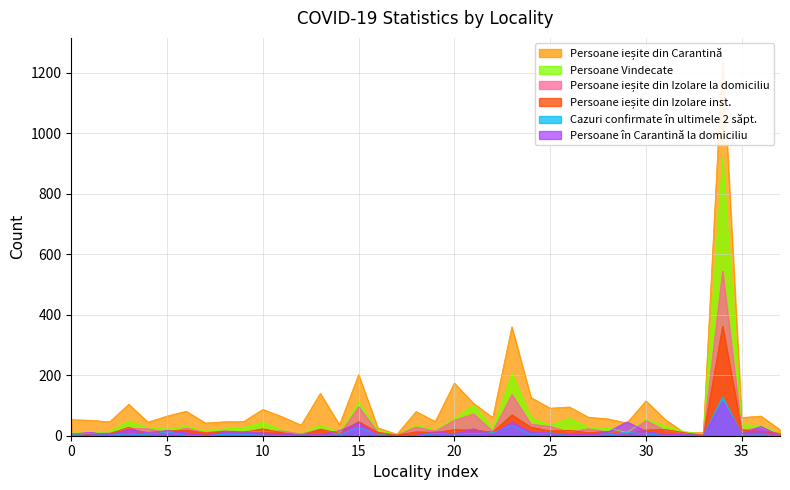

True or false: Persoane Vindecate and Cazuri confirmate în ultimele 2 săpt. intersect in this chart.

False